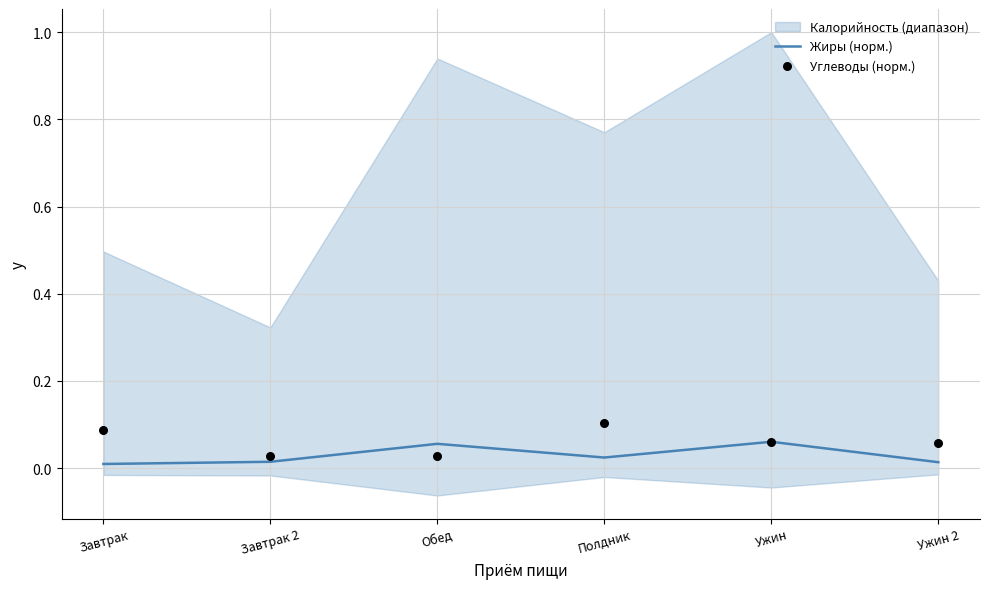

Which series has the largest total across all categories?

Углеводы (норм.)